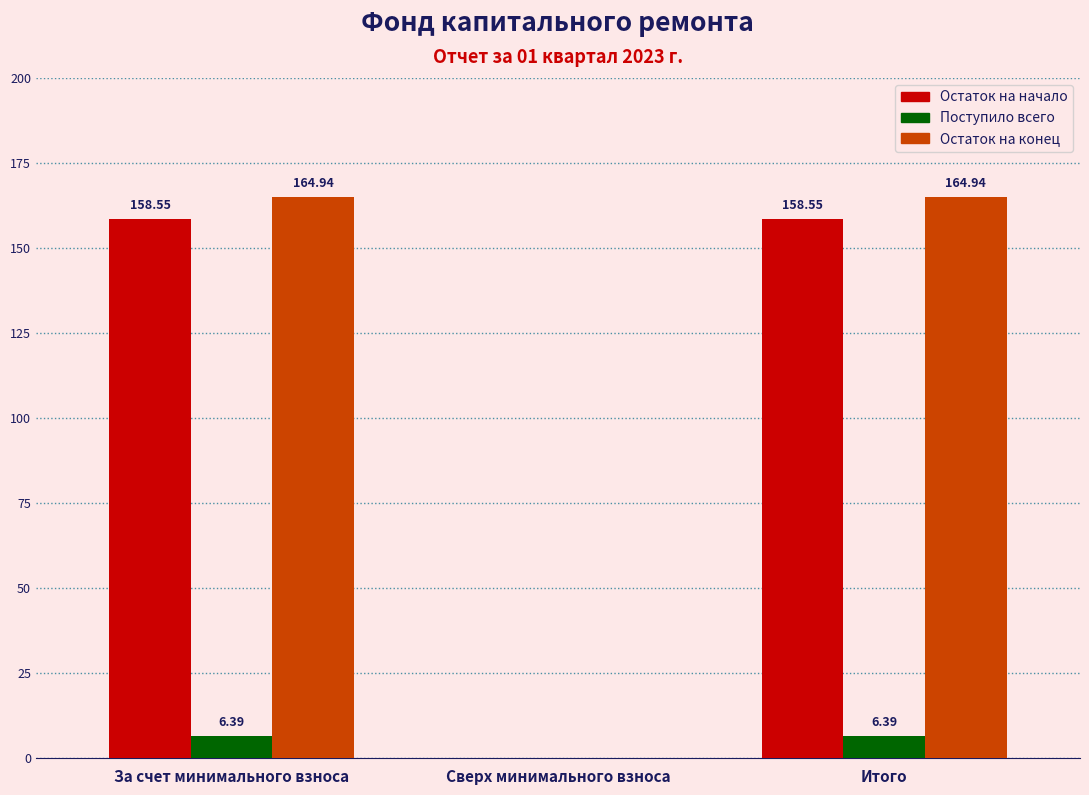

Where does the Поступило всего series first go above 6?

За счет минимального взноса